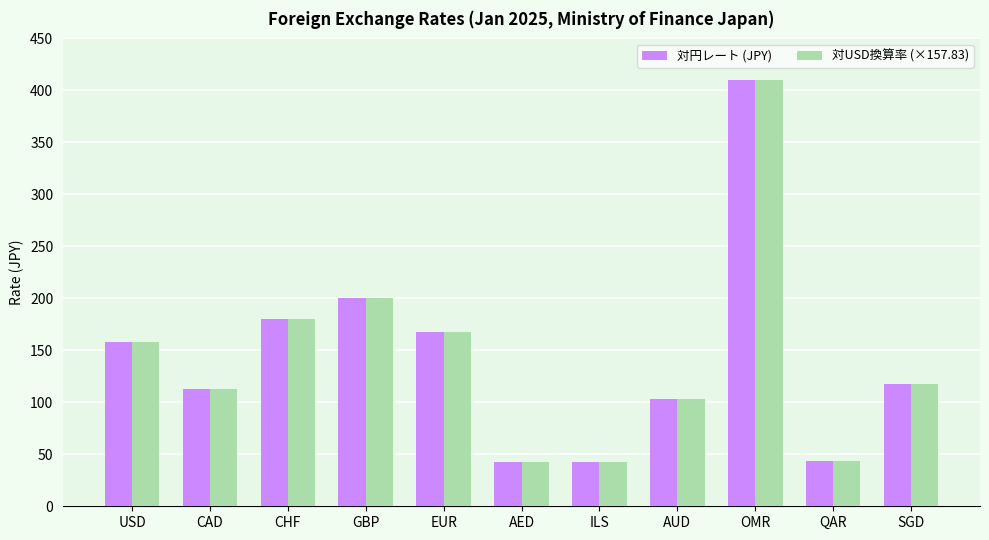

At which label does 対円レート (JPY) first exceed 118?

USD